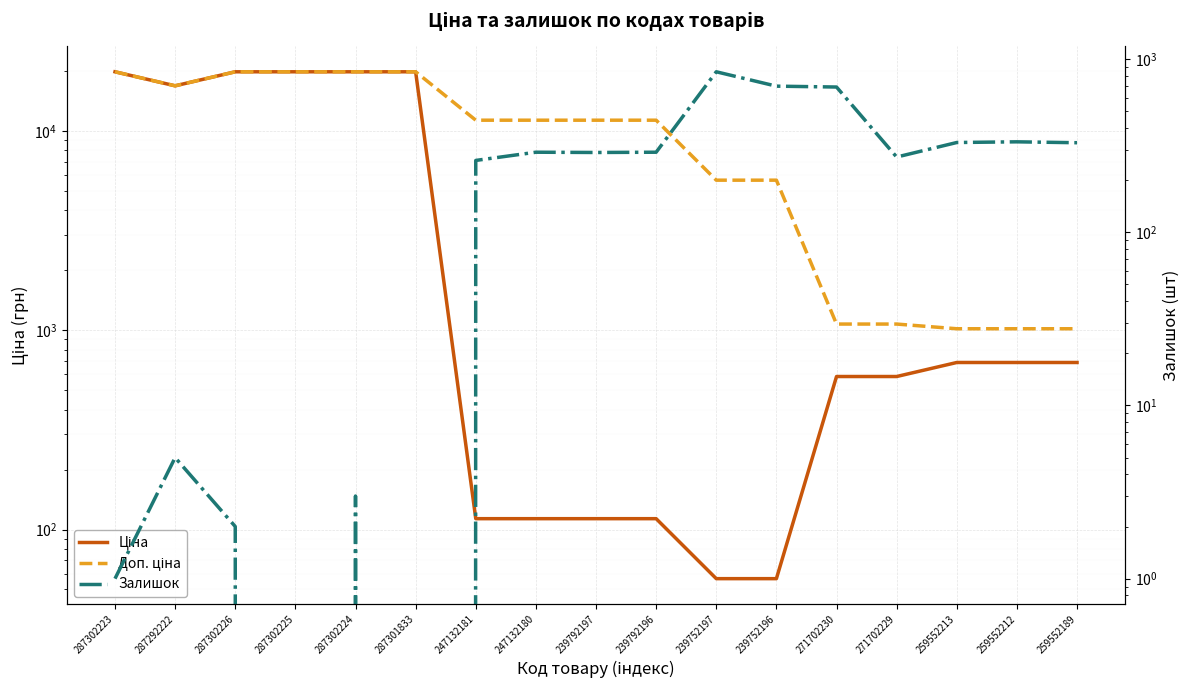

At which label does Доп. ціна first exceed 11334?

287302223